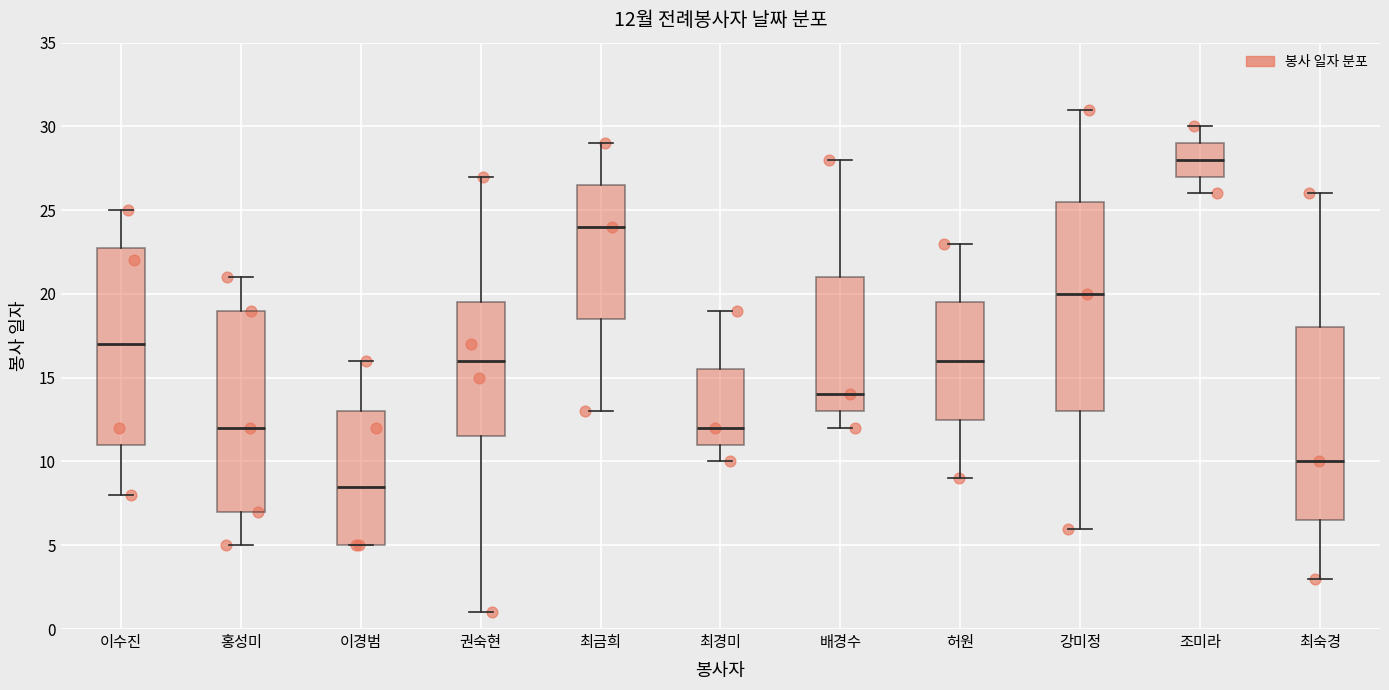

Which box has the lowest median line?

이경범